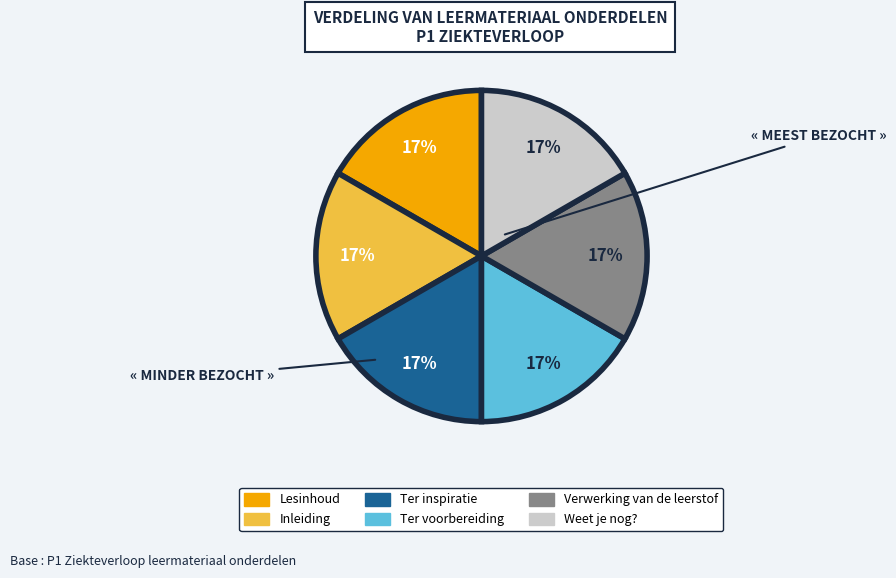

Approximately how many times larger is the value at Ter inspiratie compared to Inleiding?

1.0